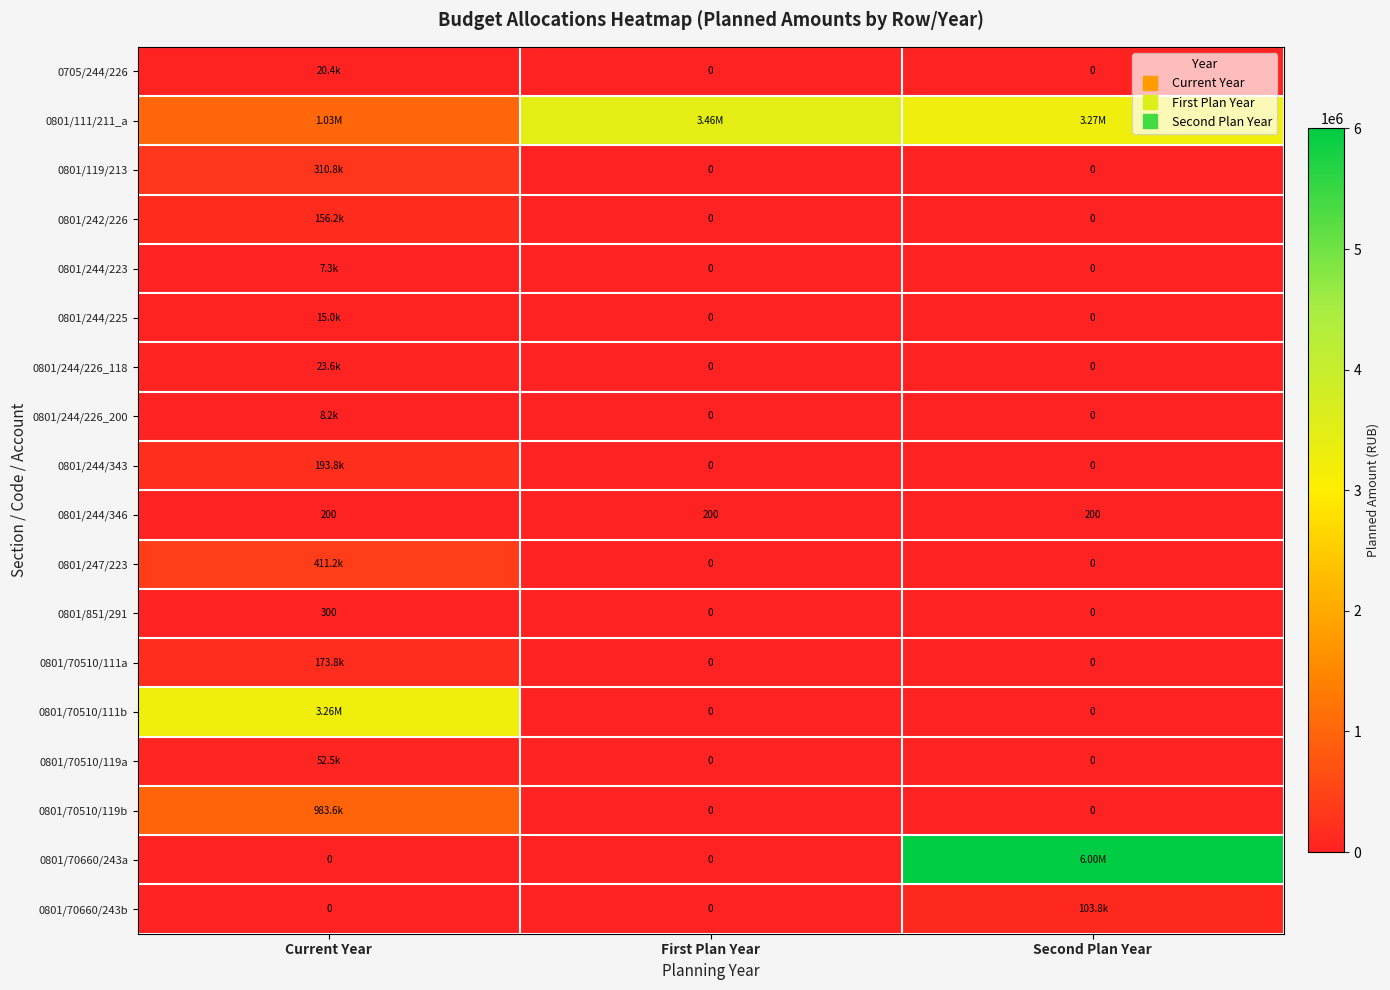

How many data points does each series have?

3